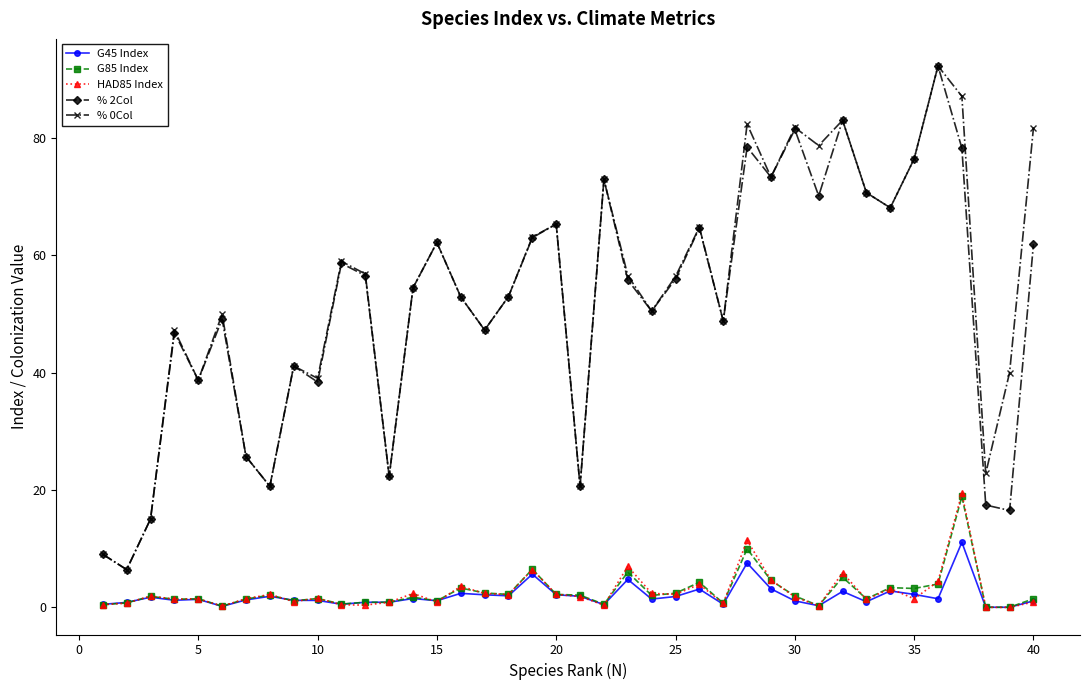

True or false: % 0Col and G85 Index cross at least once.

False